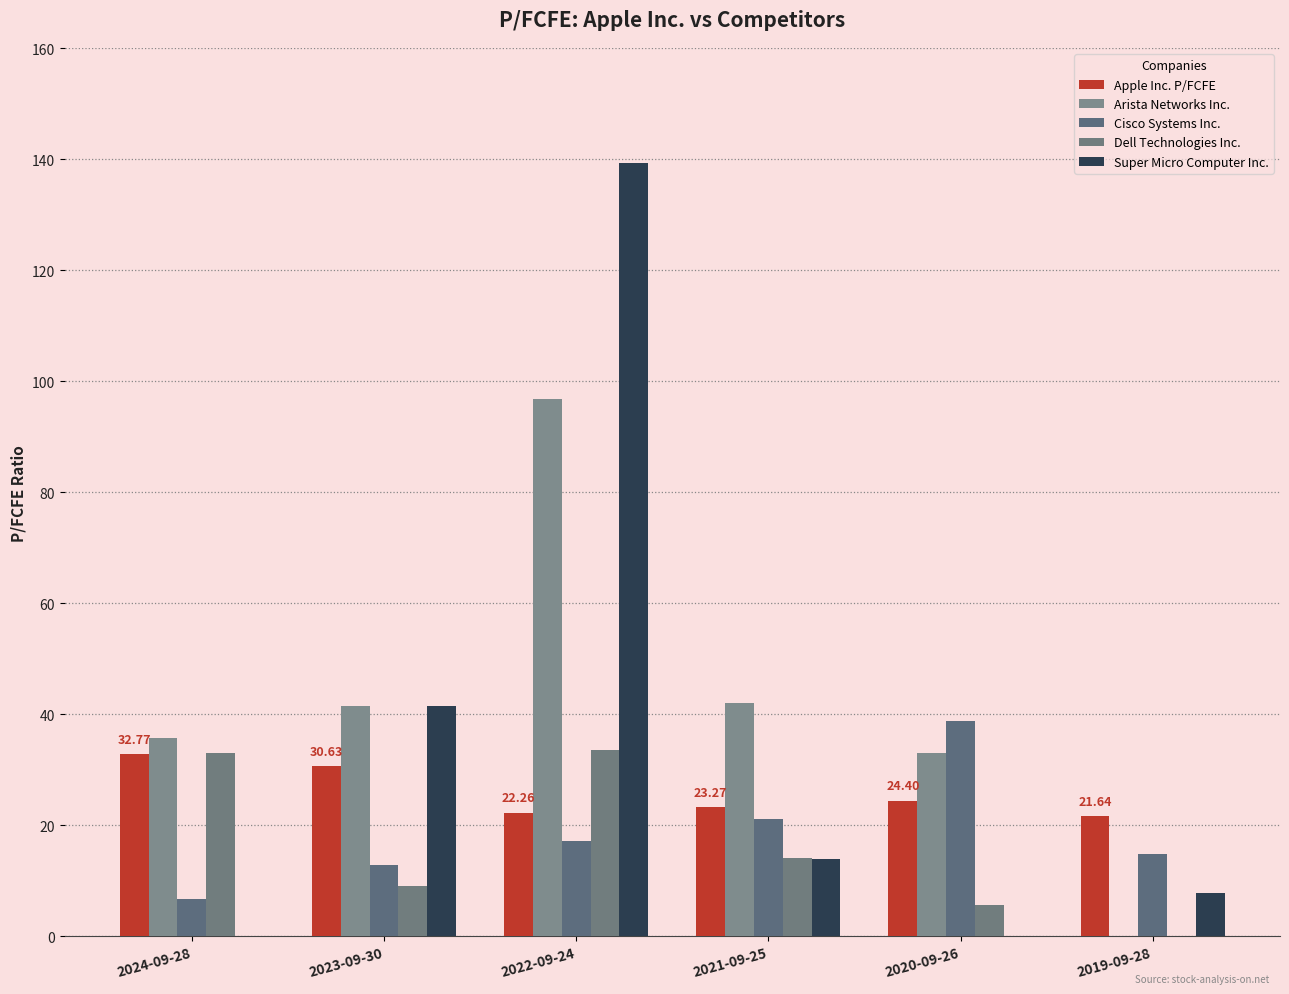

How many values in the Arista Networks Inc. series exceed 41?

3